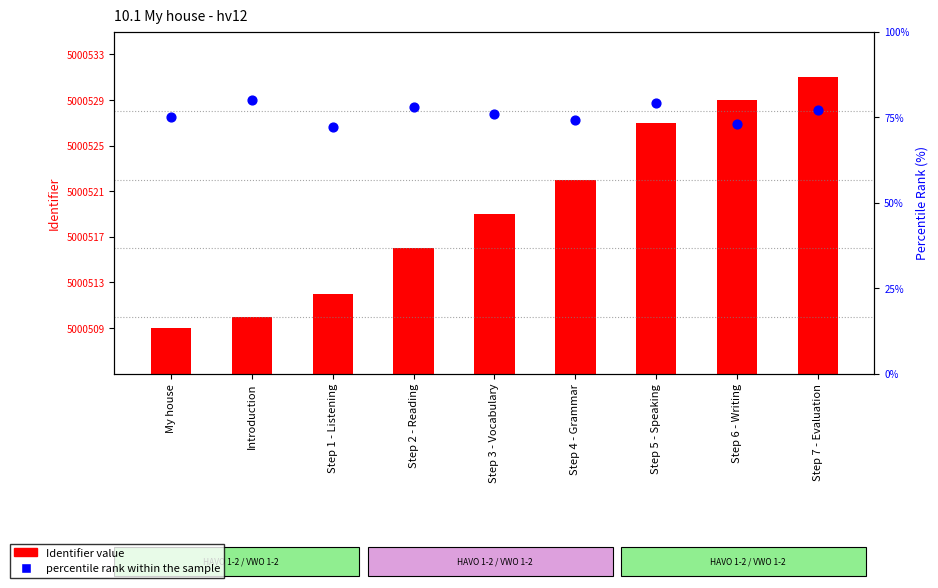

Which series contains the highest Y value?

Identifier value